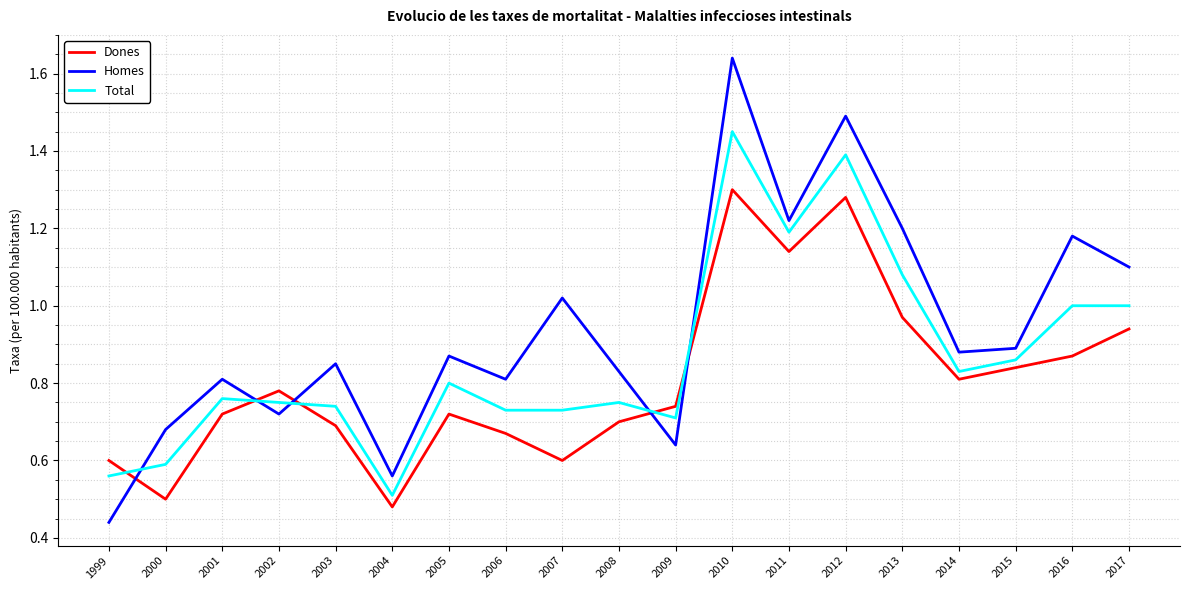

At which label does Dones reach its minimum?

2004